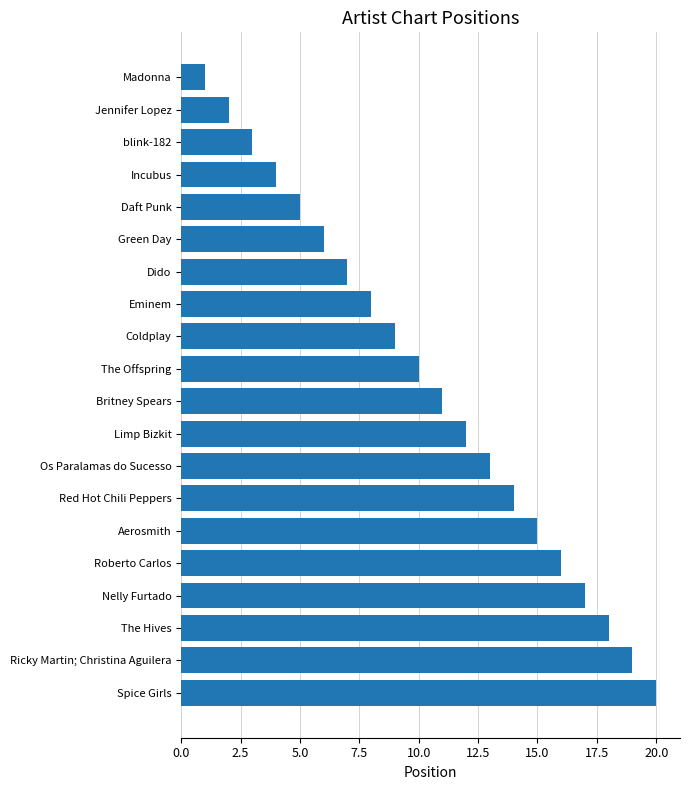

Does the chart contain stacked bars?

No